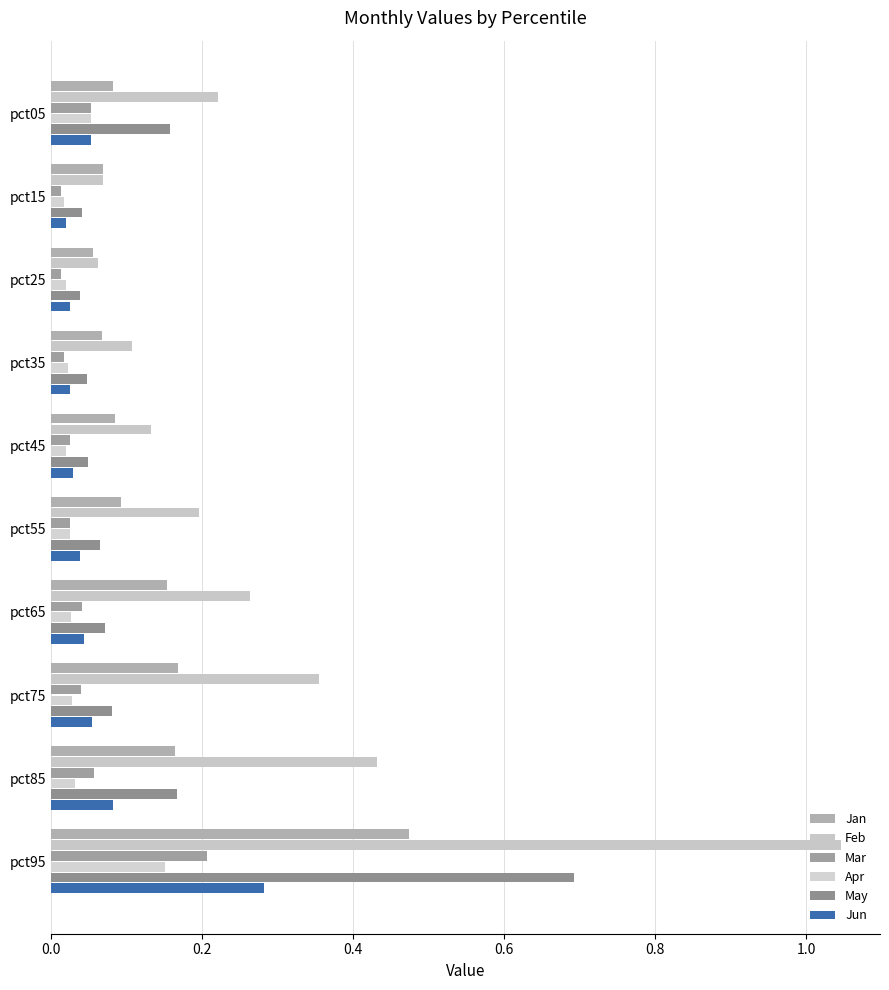

At how many categories does at least one series exceed 0?

10